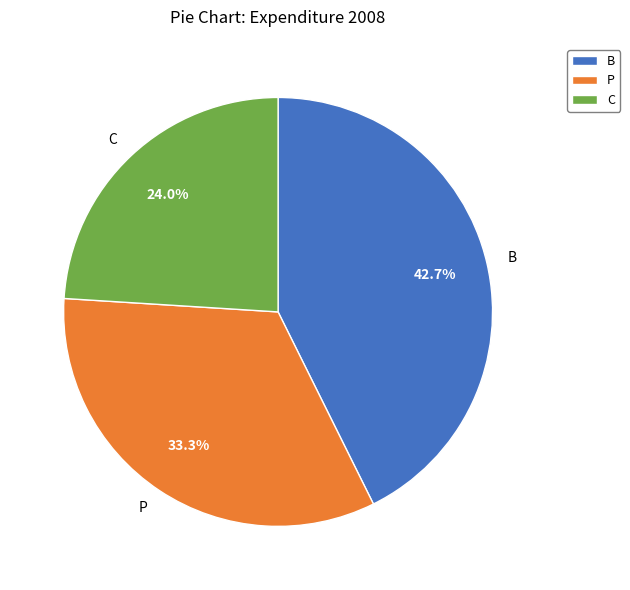

What percentage is the C slice, to the nearest percent?

24%